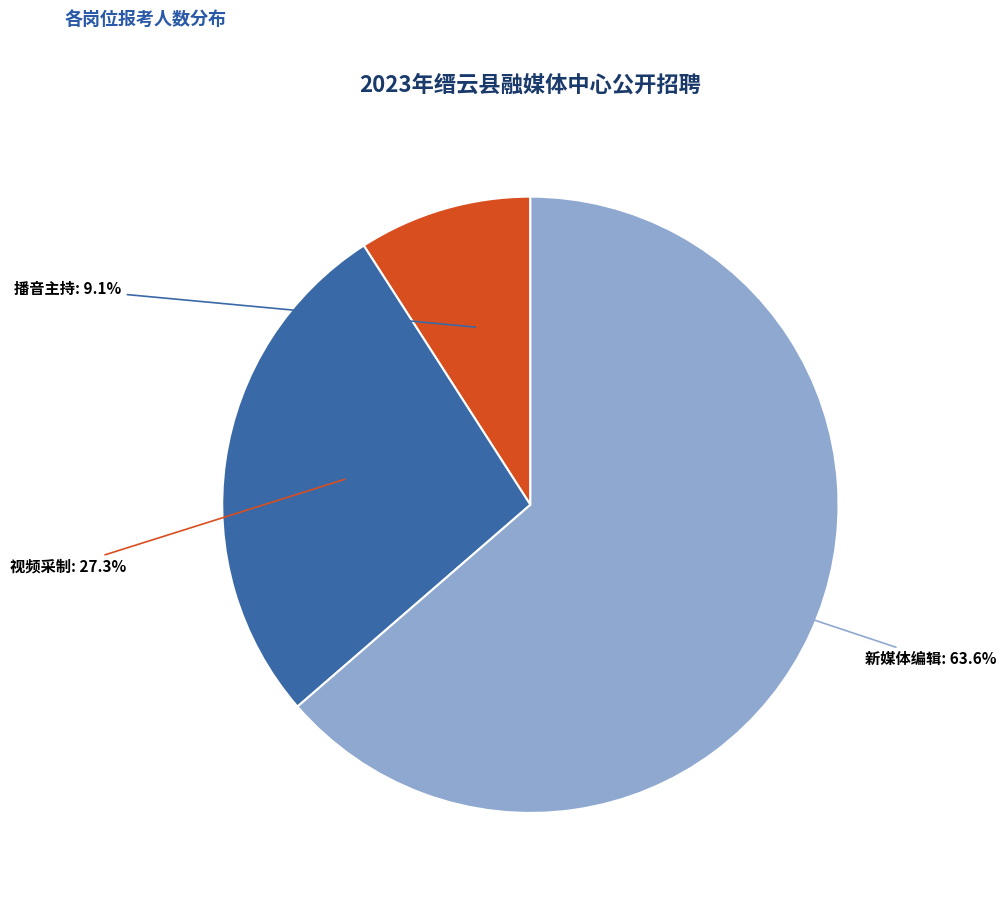

The 播音主持 slice represents 9% of the pie. True or false?

True